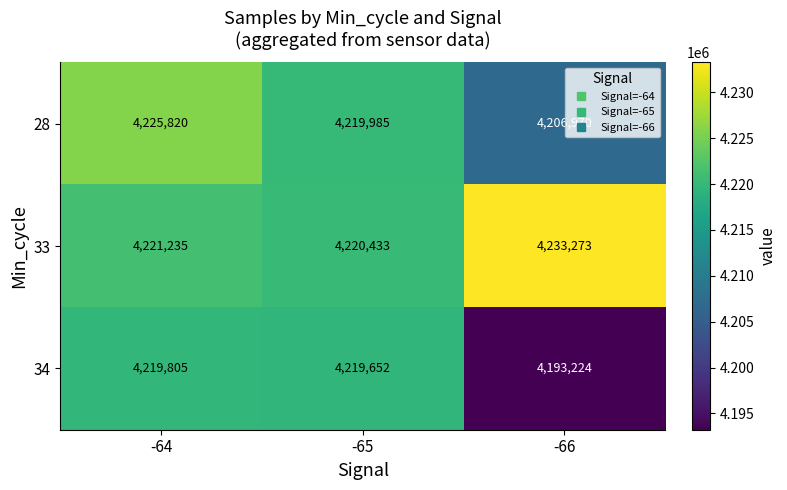

What is the difference between the maximum and minimum values in the 33 series?

12840